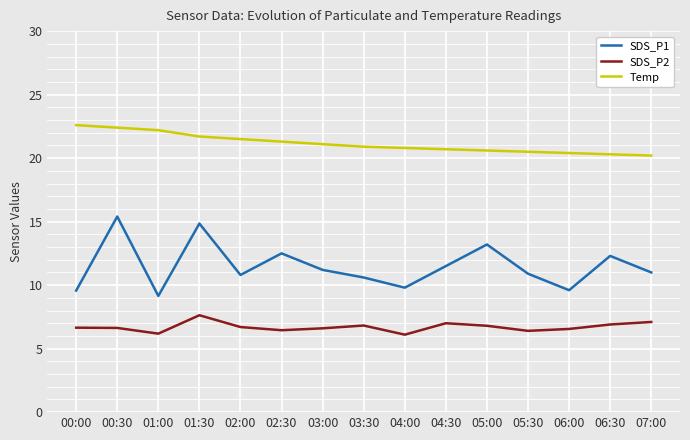

What is the sum of all Temp values?

317.2